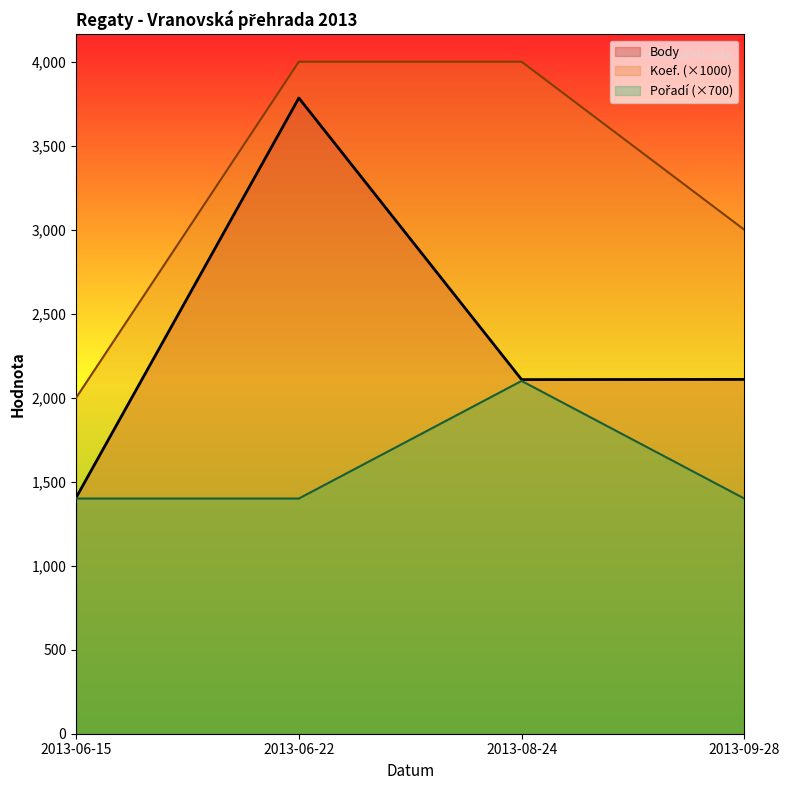

True or false: Body and Pořadí cross at least once.

False